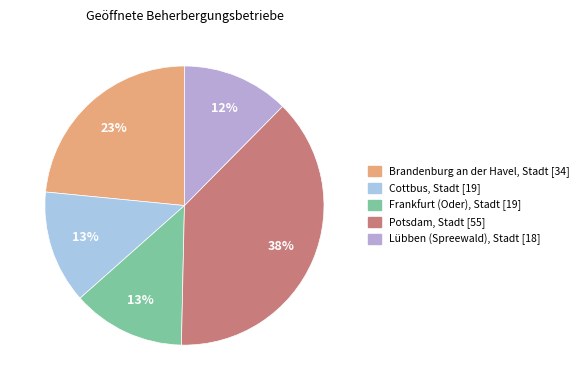

Is Potsdam, Stadt the majority of the pie?

No